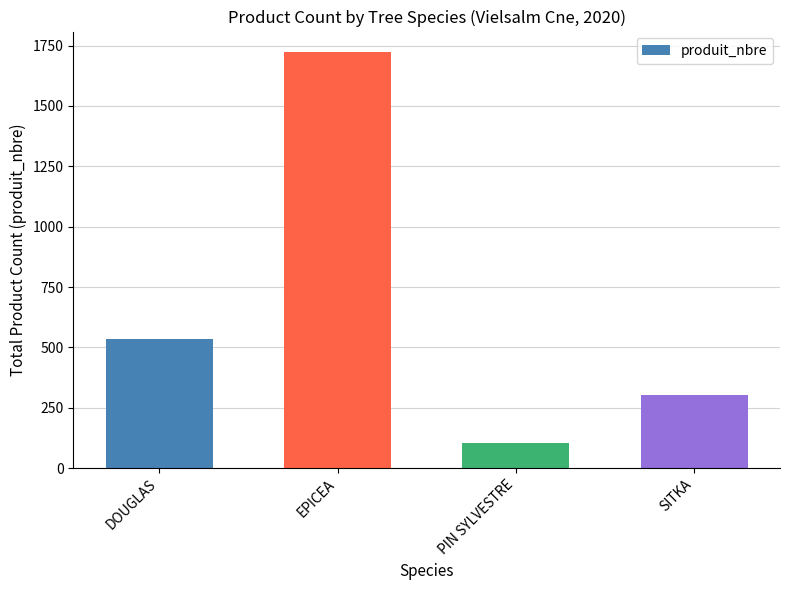

What is the difference between the second highest and minimum values?

428